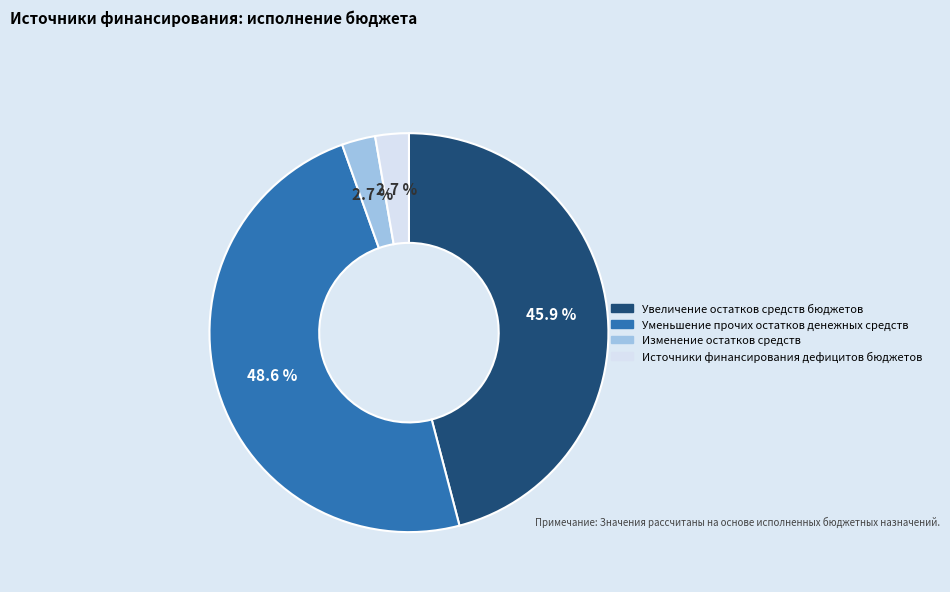

Which category has the biggest portion of the pie?

Уменьшение прочих остатков денежных средств